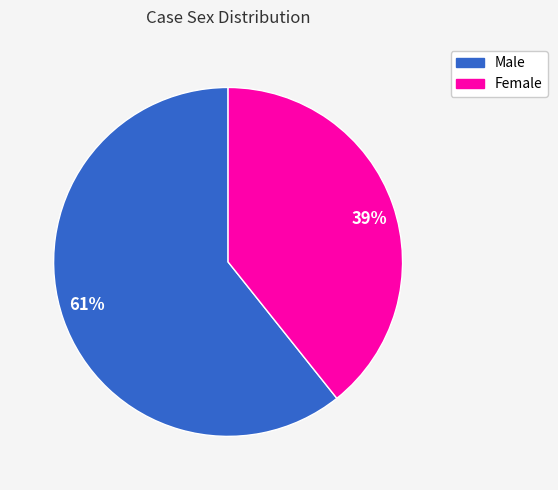

Rank the categories by value from highest to lowest.

61%, 39%